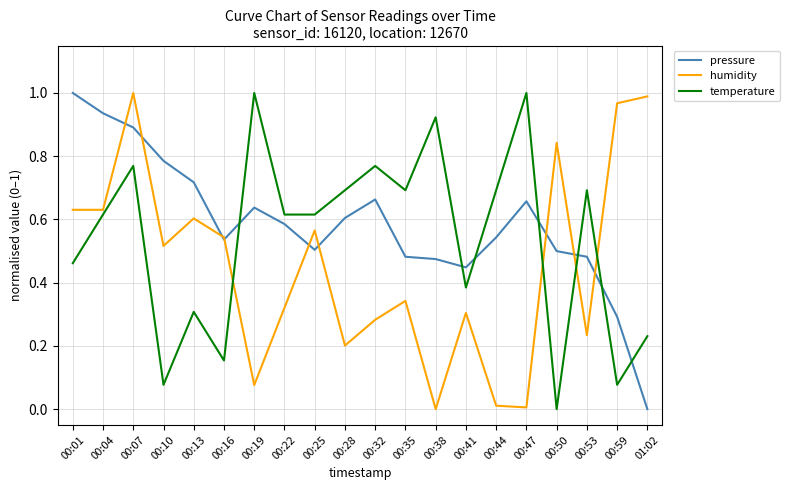

The humidity series shows 0.3 at 00:41. True or false?

True